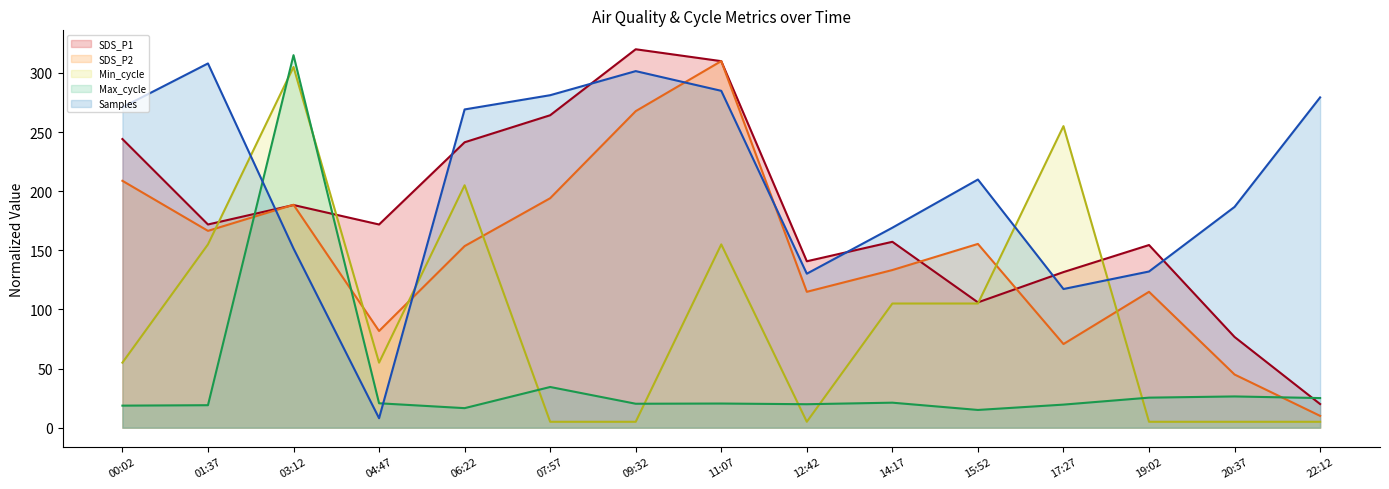

Which series changed the most between 04:47 and 09:32?

Samples (line)